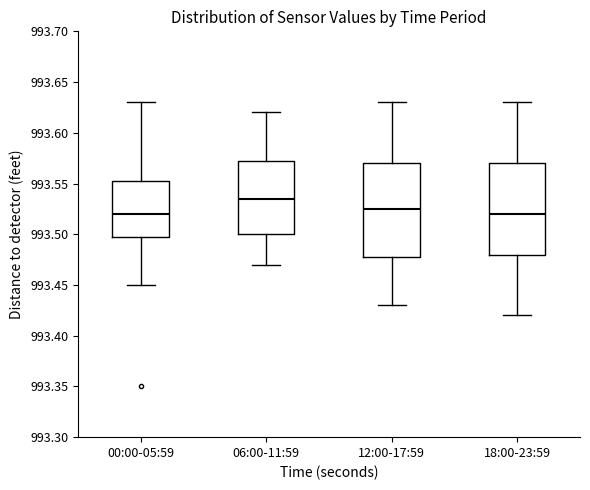

Reading left to right, read every box against the y-axis: the position of its median line, the range the box covers, and the ends of its whiskers. The values are not printed on the chart, so give them approximately, as read against the axis.

00:00-05:59: median 993.520, box 993.500 to 993.555, whiskers 993.450 to 993.630
06:00-11:59: median 993.535, box 993.500 to 993.575, whiskers 993.470 to 993.620
12:00-17:59: median 993.525, box 993.480 to 993.570, whiskers 993.430 to 993.630
18:00-23:59: median 993.520, box 993.480 to 993.570, whiskers 993.420 to 993.630